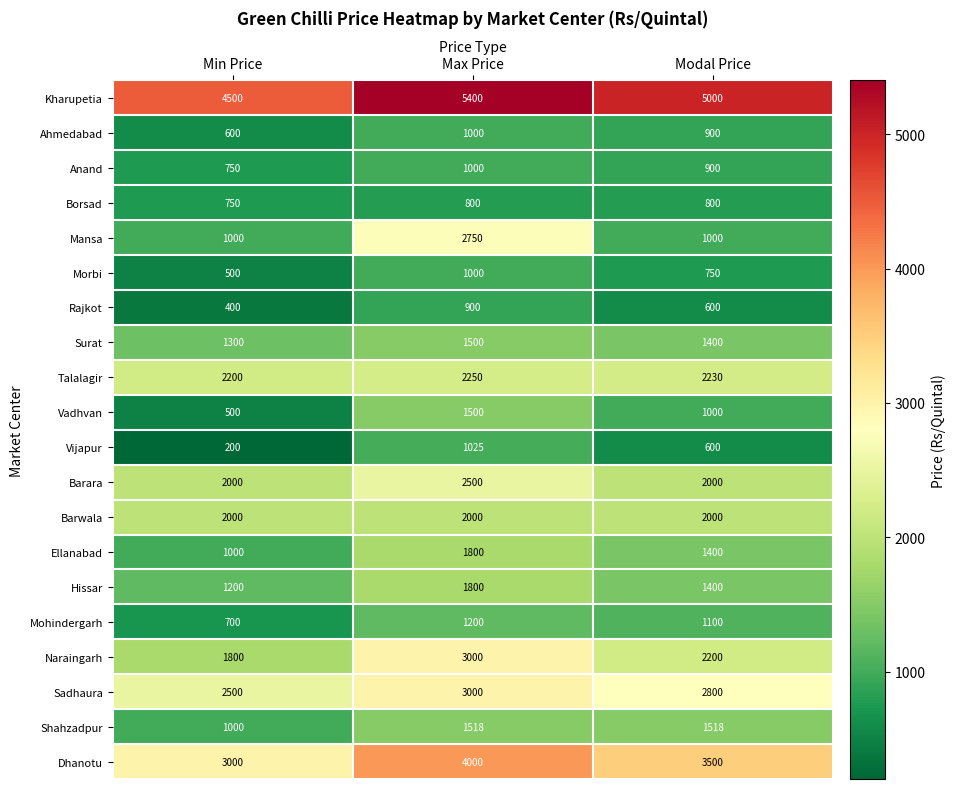

Rank the categories by Vijapur value from lowest to highest.

Min Price, Modal Price, Max Price